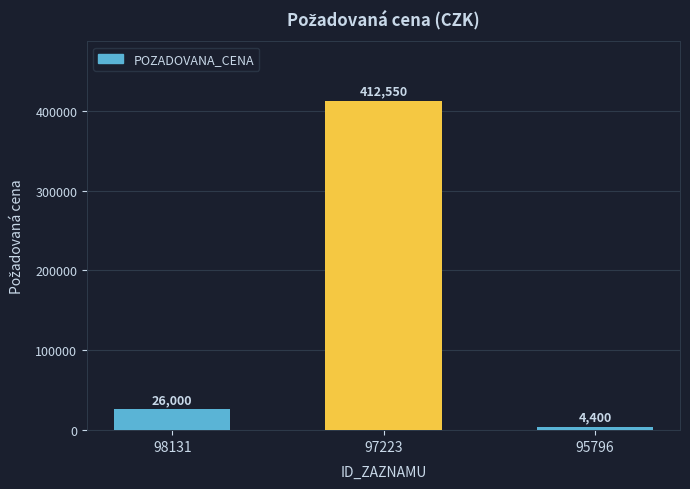

Are the bars grouped side by side (vs. stacked)?

No